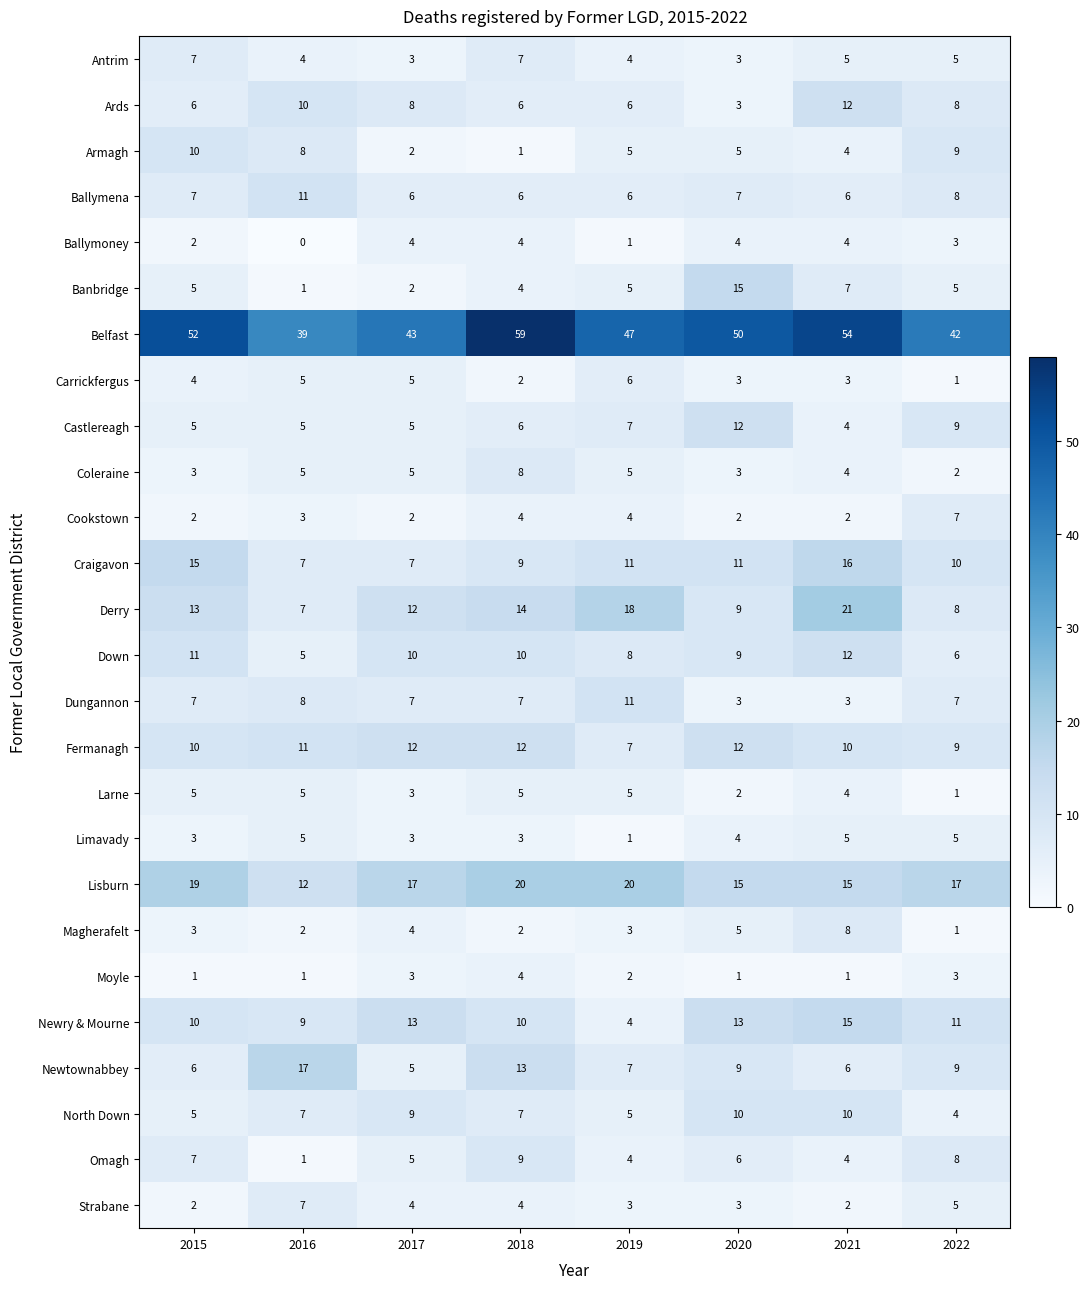

What is the total value across all series at 2022?

203